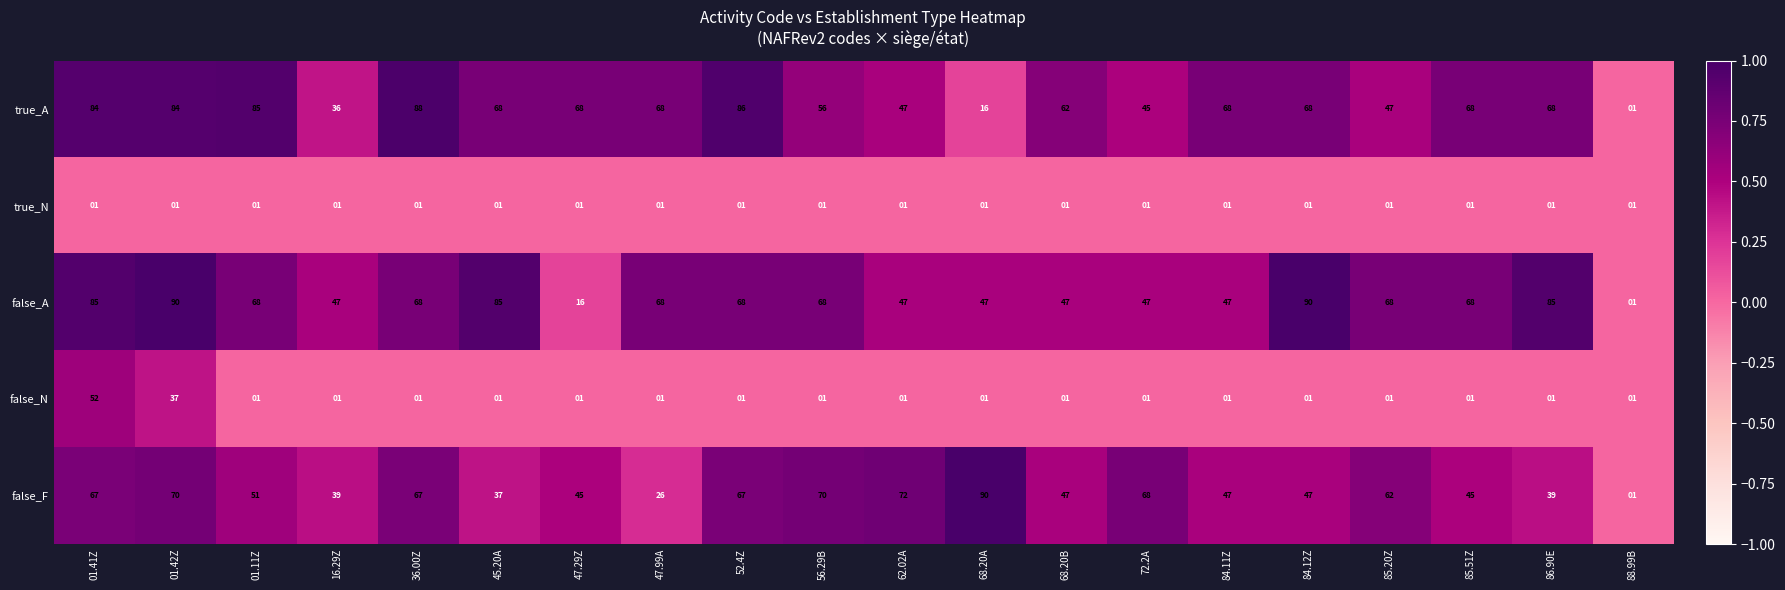

Where is true_A nearest to the value 44?

72.2A